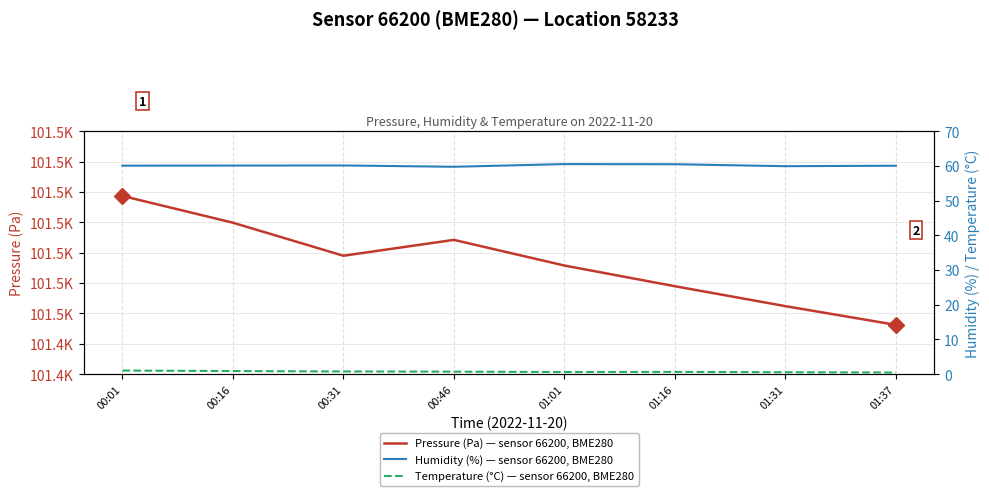

Between 00:46 and 01:37, which series saw the biggest shift?

pressure